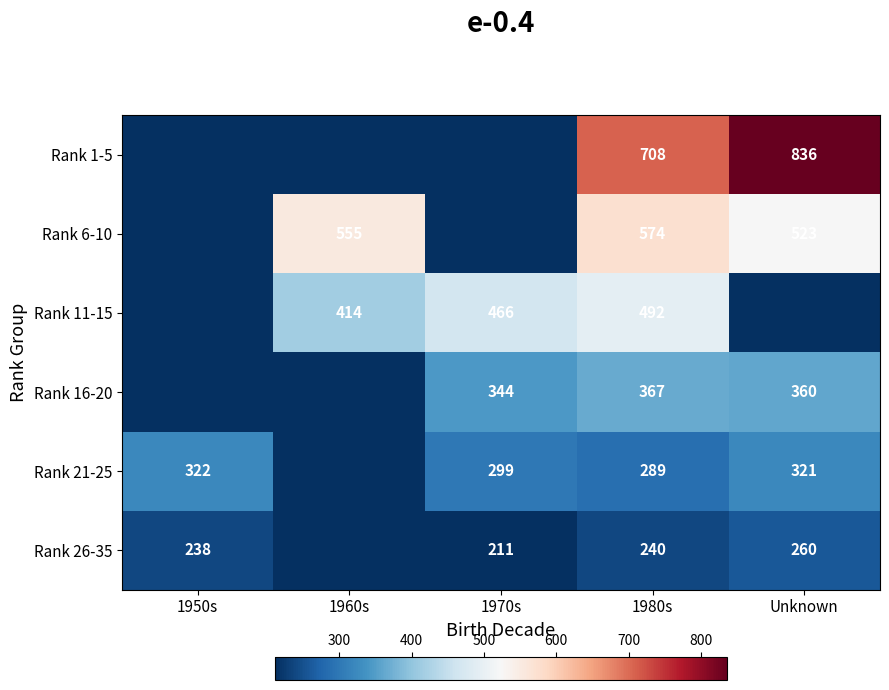

Which has a higher value, Unknown or 1970s?

Unknown